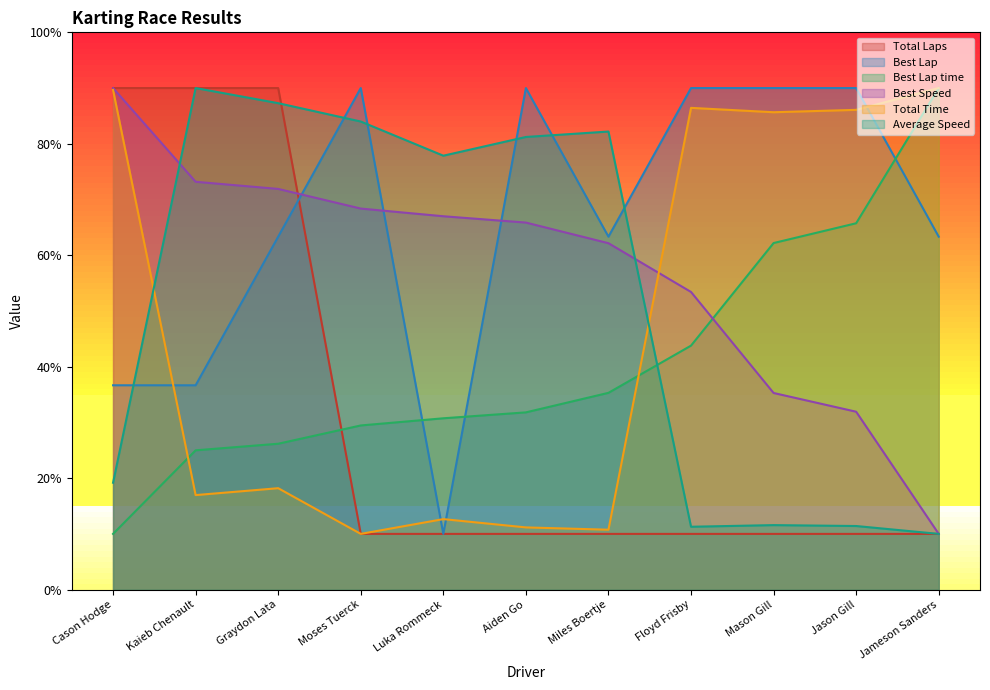

Which series has the largest range (max minus min)?

Total Laps